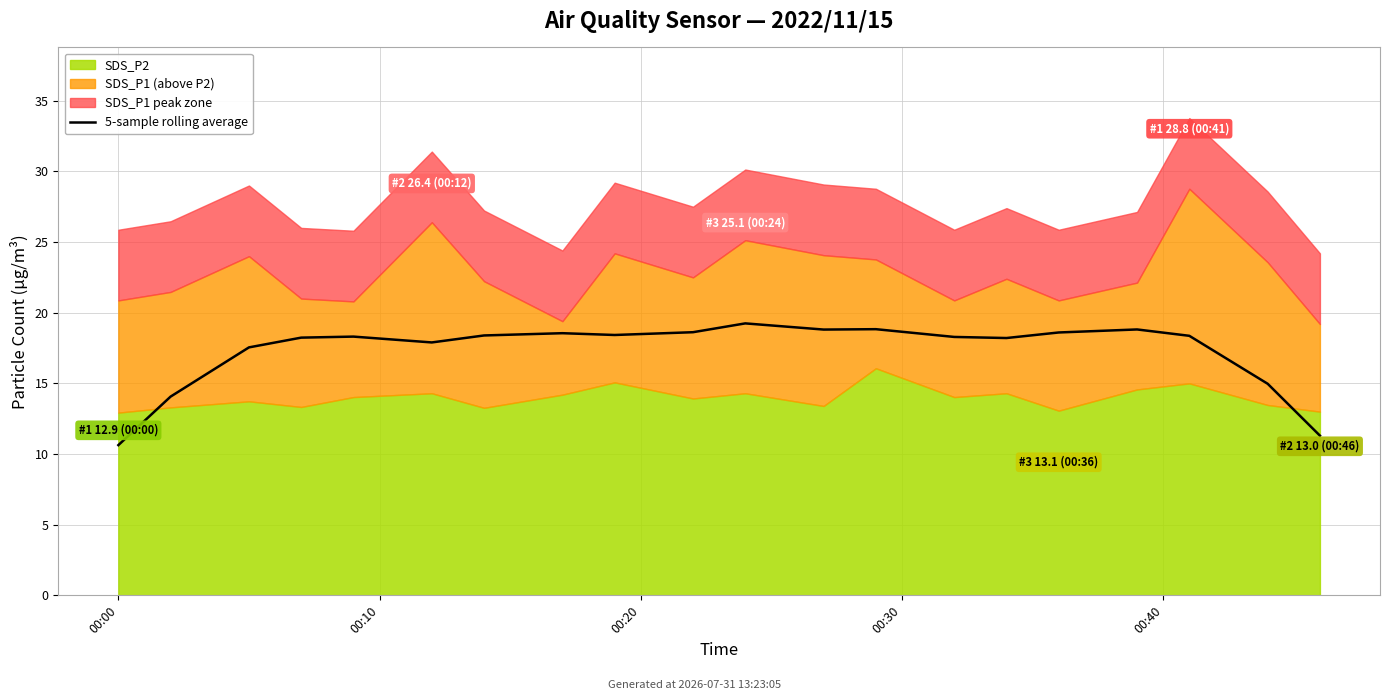

What is the difference between the values at 6 and 16?

0.4